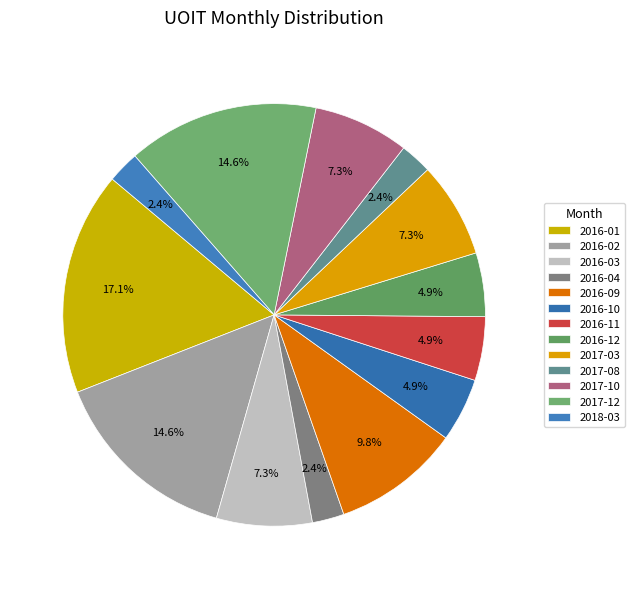

To the nearest percent, what is the combined percentage of 2018-03 and 2017-12?

17%